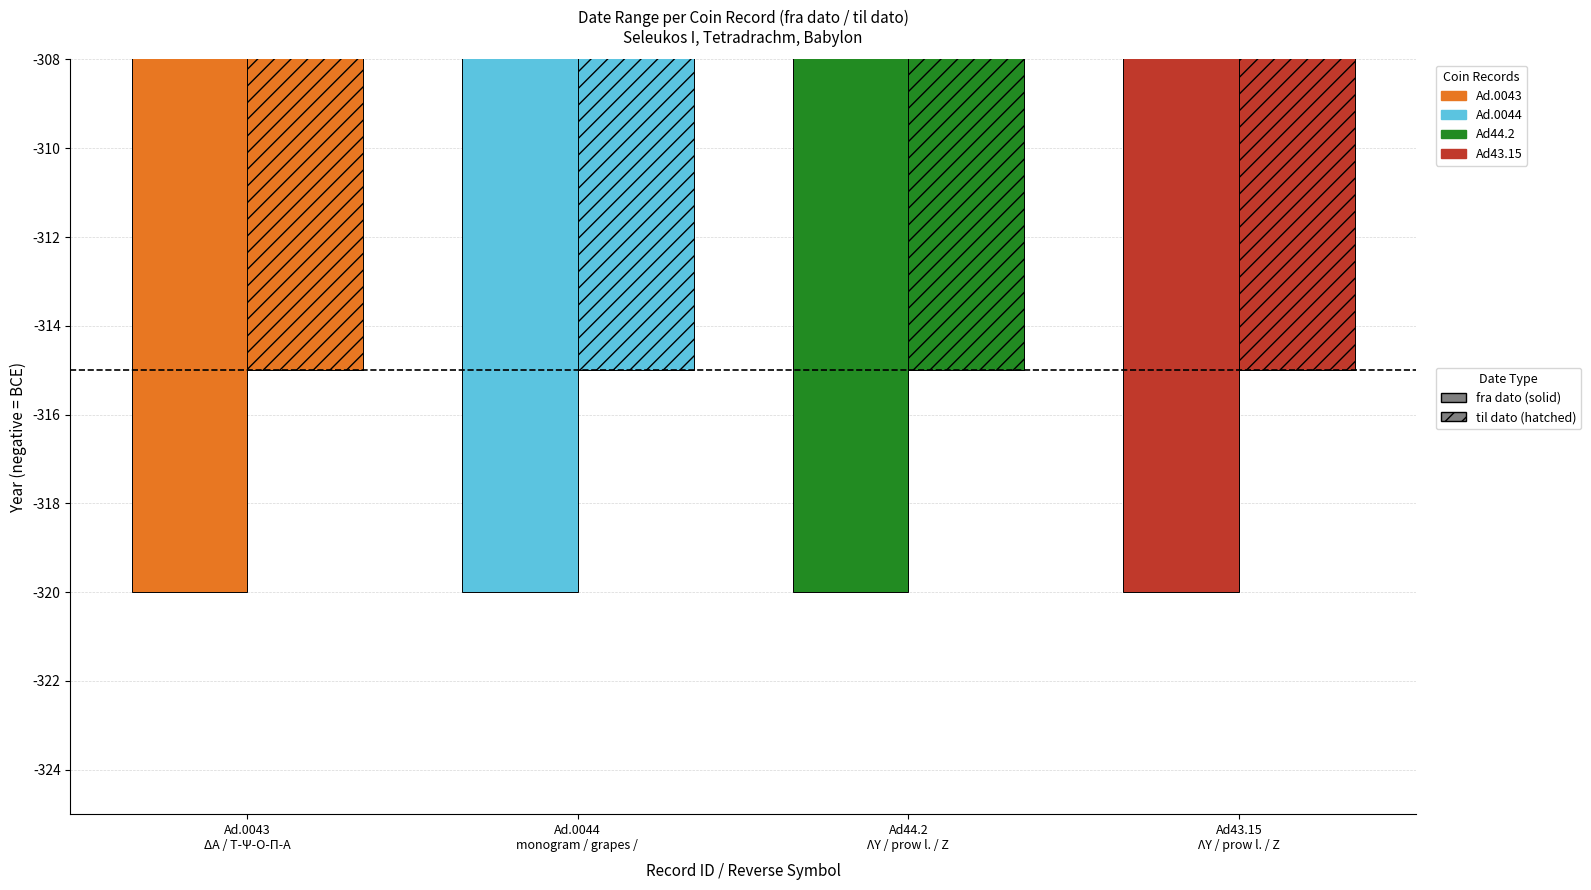

How many bars are there in total?

8